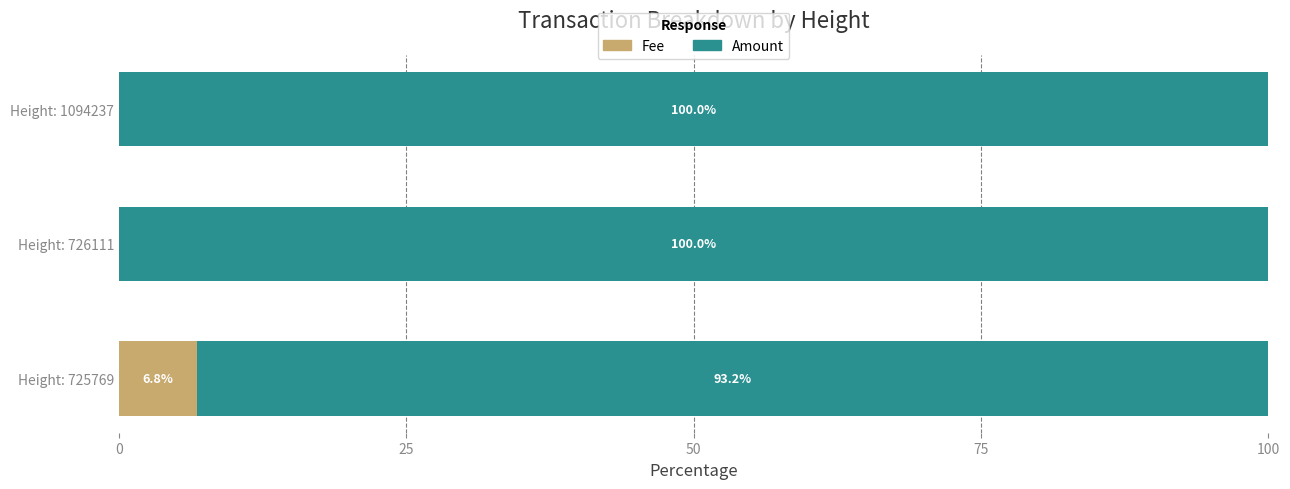

What is the sum of the Fee values at Height: 726111 and Height: 725769?

6.8